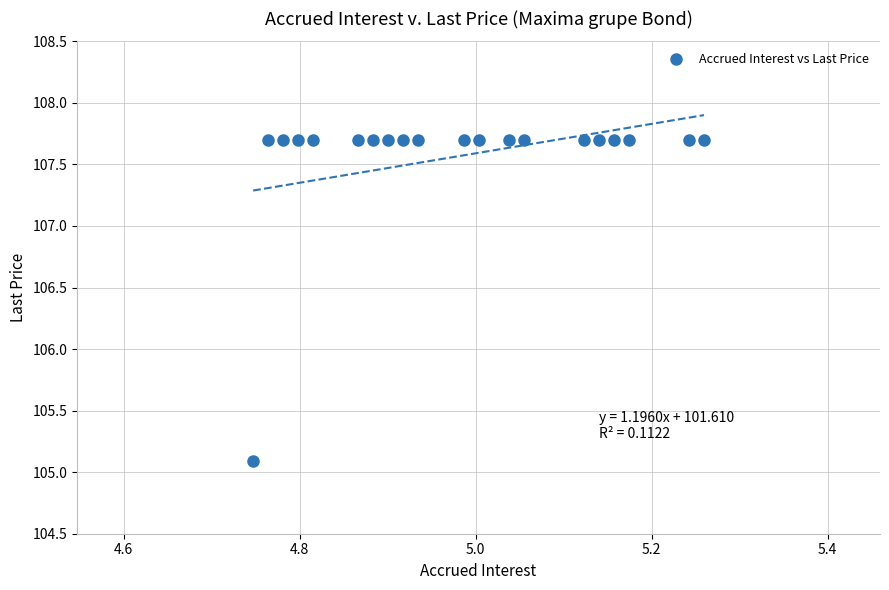

What is the range of X values (max minus min)?

0.5